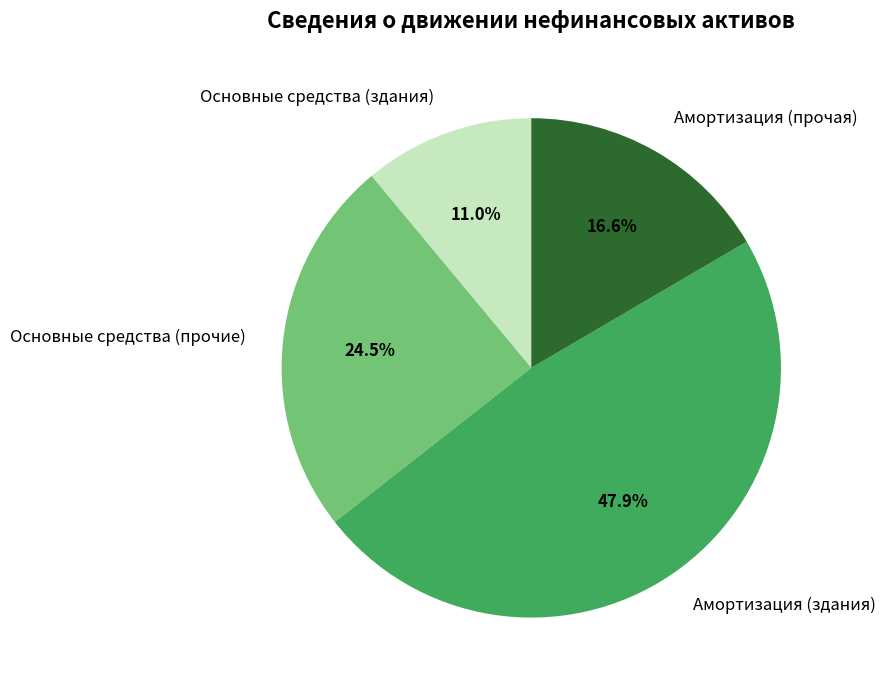

Rank the categories by value from lowest to highest.

Основные средства (здания), Амортизация (прочая), Основные средства (прочие), Амортизация (здания)